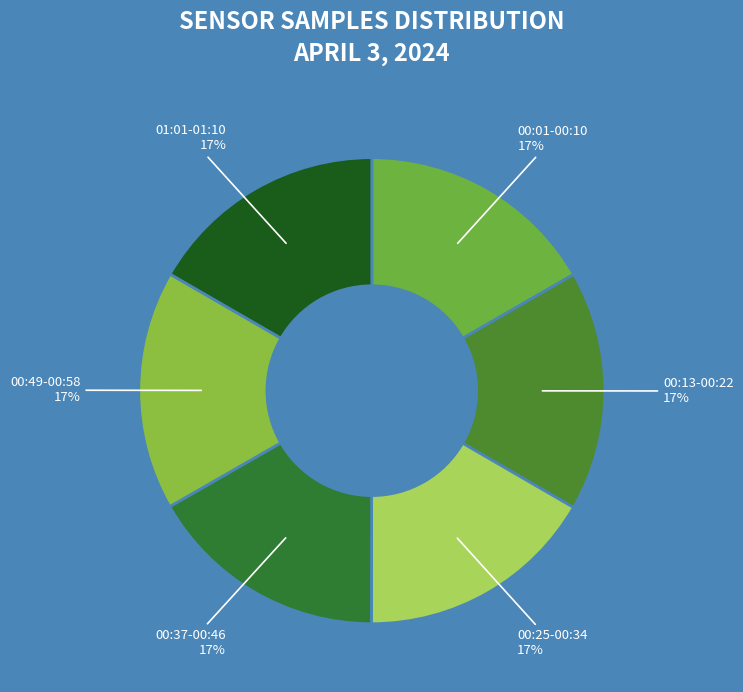

Count the number of slices in the pie.

6